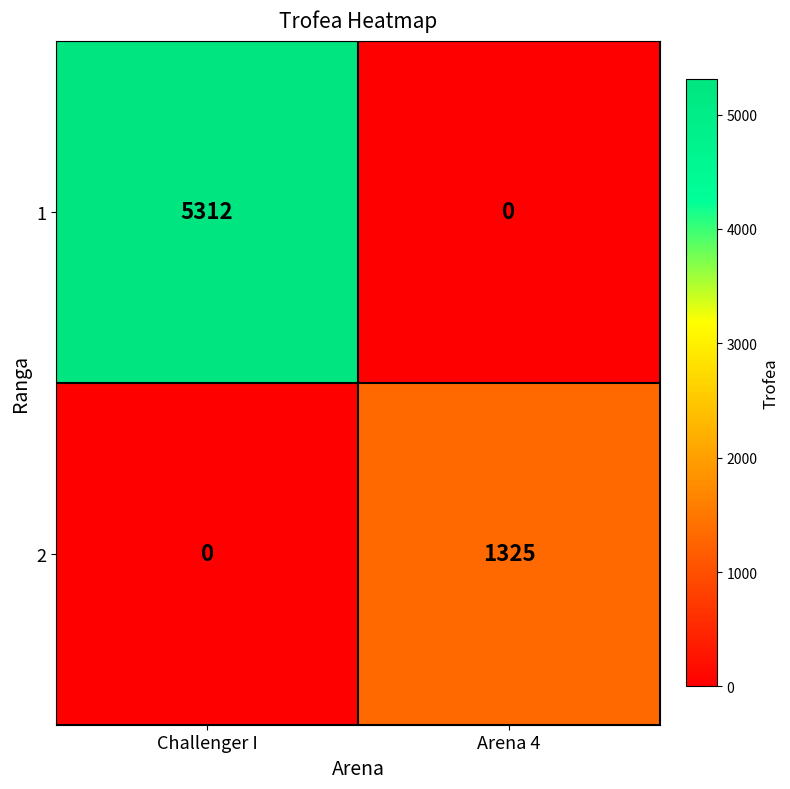

How many data points does each series have?

2